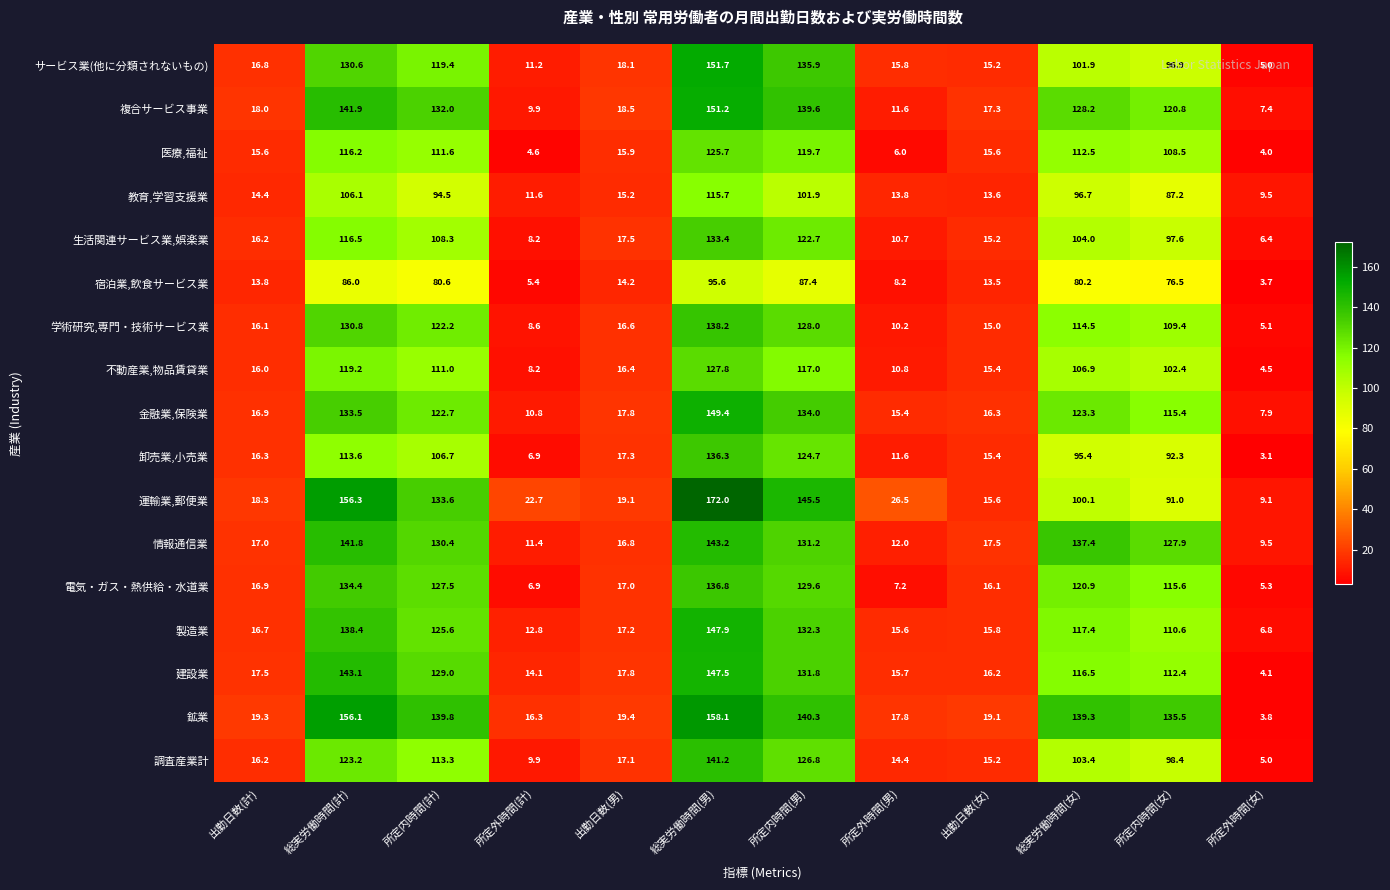

Which category has the lowest value across all series?

所定外時間(女)